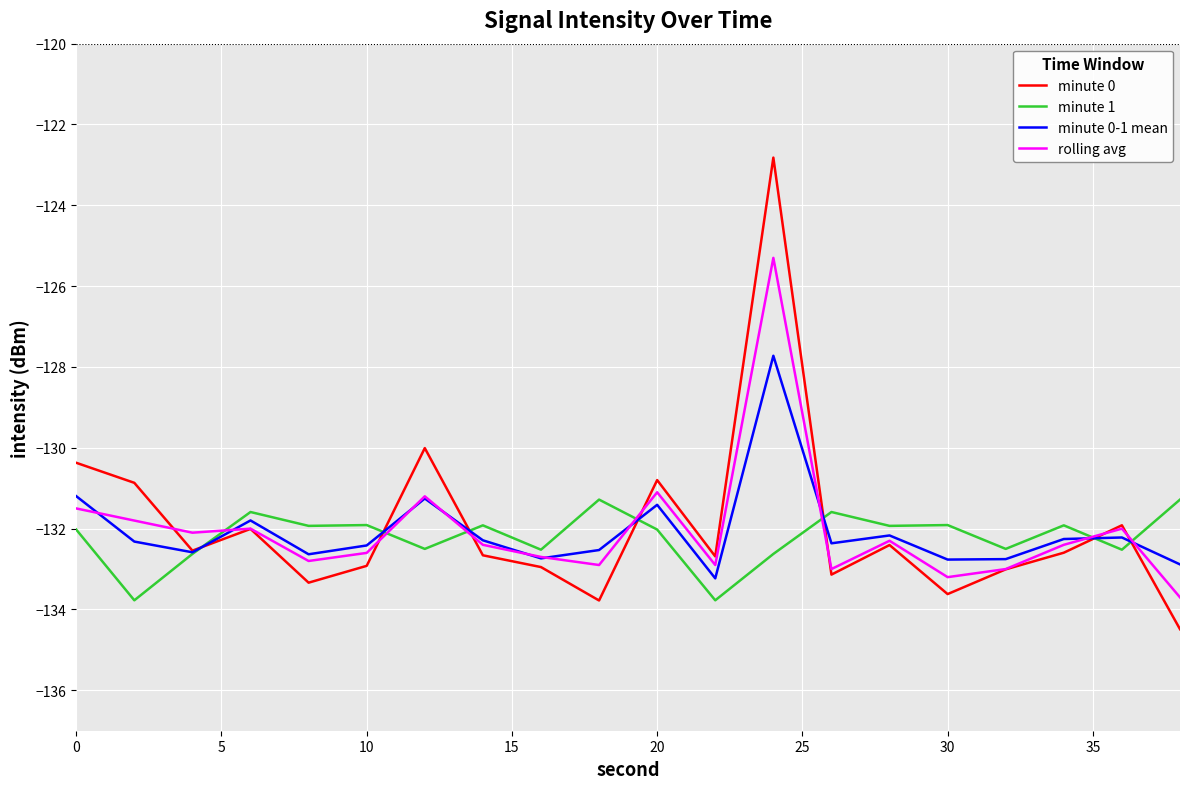

Does the chart have visible grid lines?

Yes